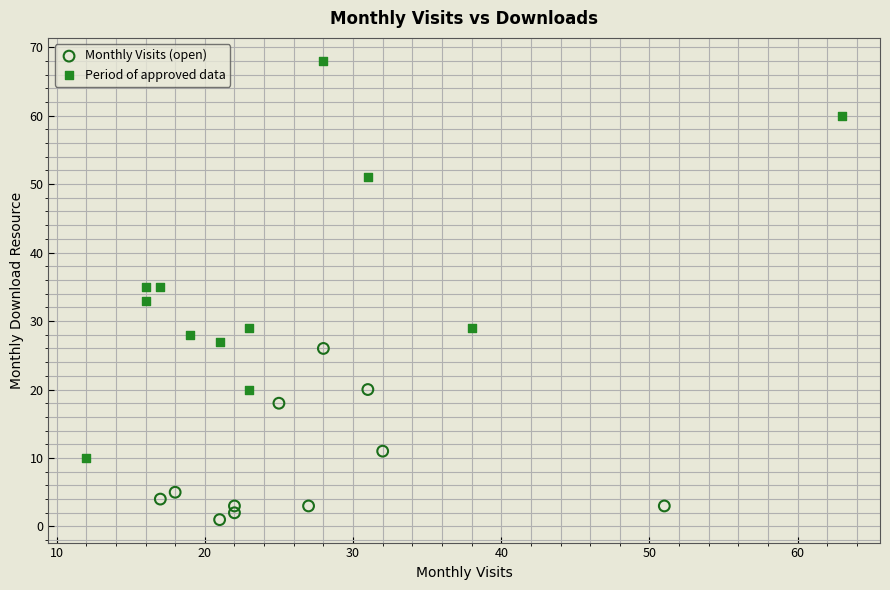

What are all the series names shown in the legend?

Monthly Visits (open), Period of approved data